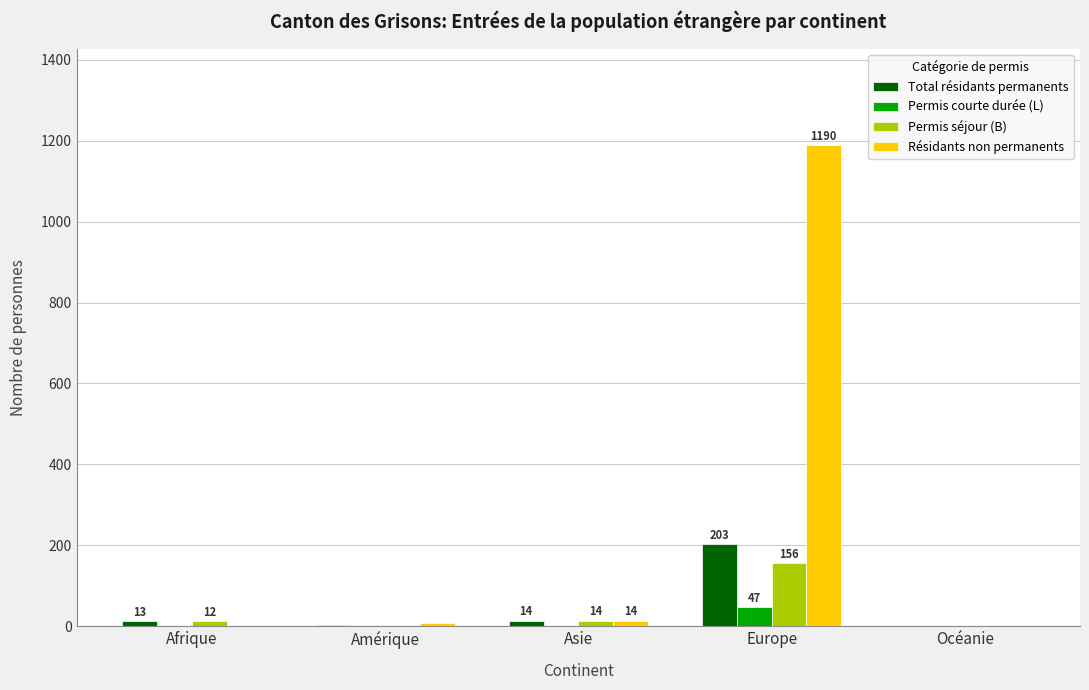

What is the total value across all series at Europe?

1596